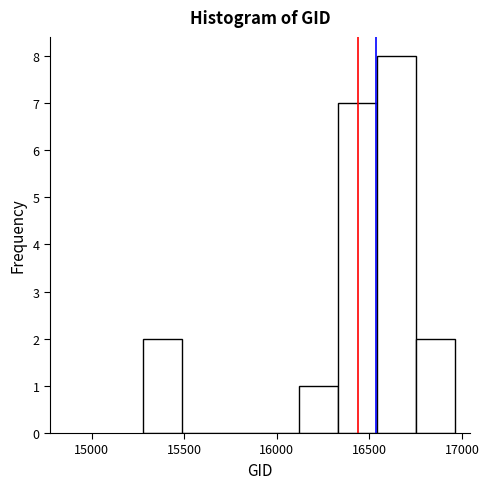

Which range on the x-axis has the tallest bar?

16550 to 16750